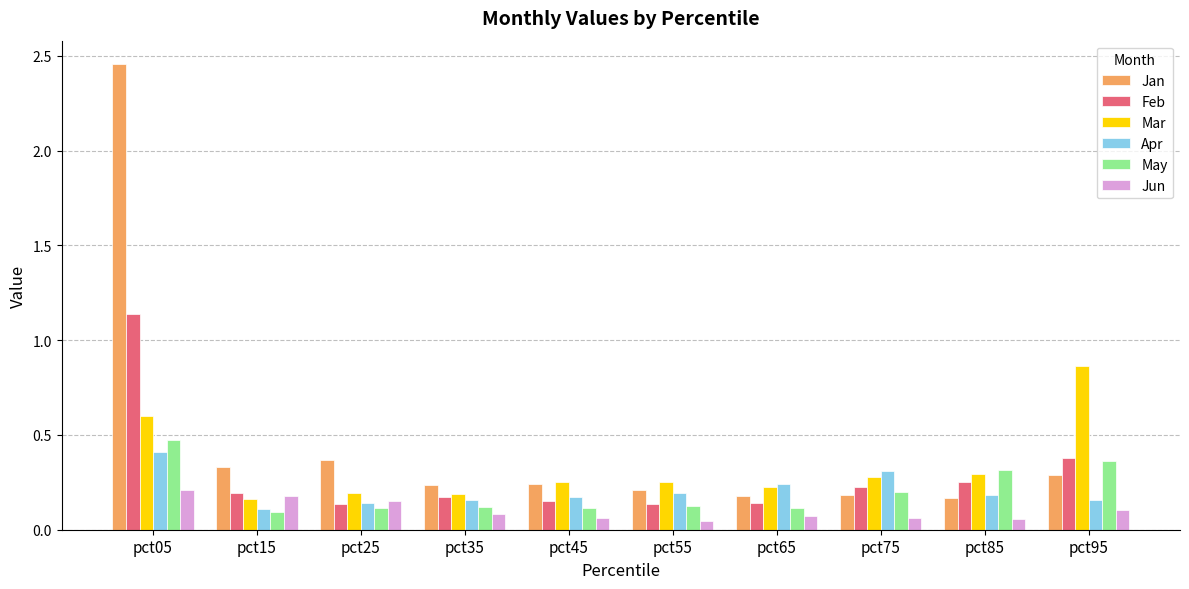

Is it true that Jan equals 0.5 at pct95?

False